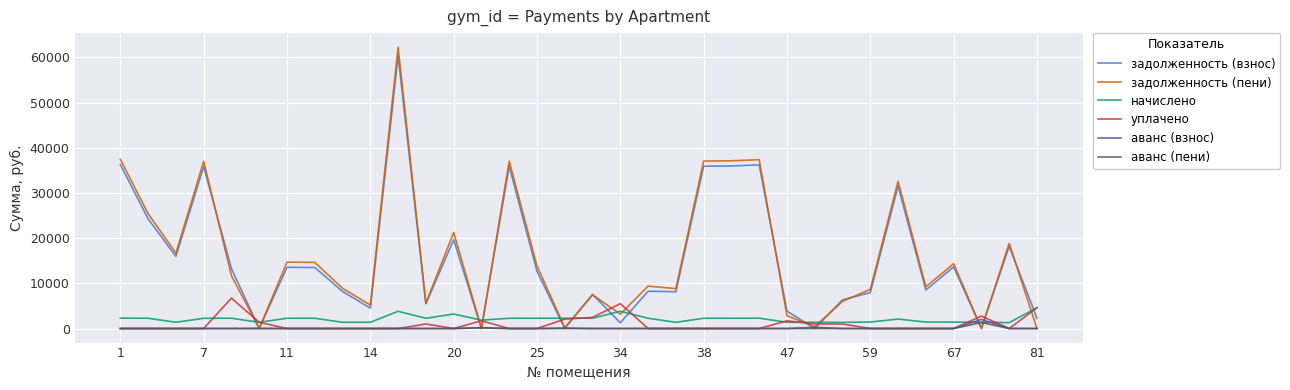

What are all the series names shown in the legend?

задолженность (взнос), задолженность (пени), начислено, уплачено, аванс (взнос), аванс (пени)